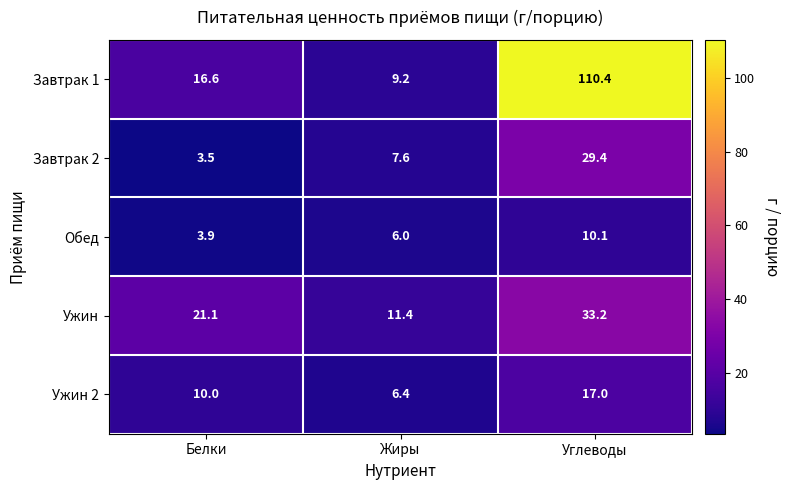

Is it true that Обед equals 1.9 at Жиры?

False